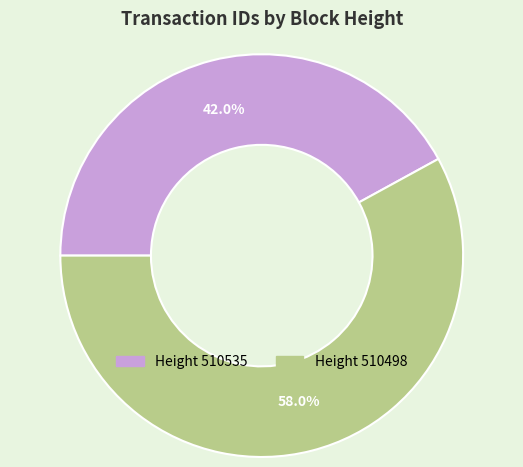

Does any single category account for the majority?

Yes